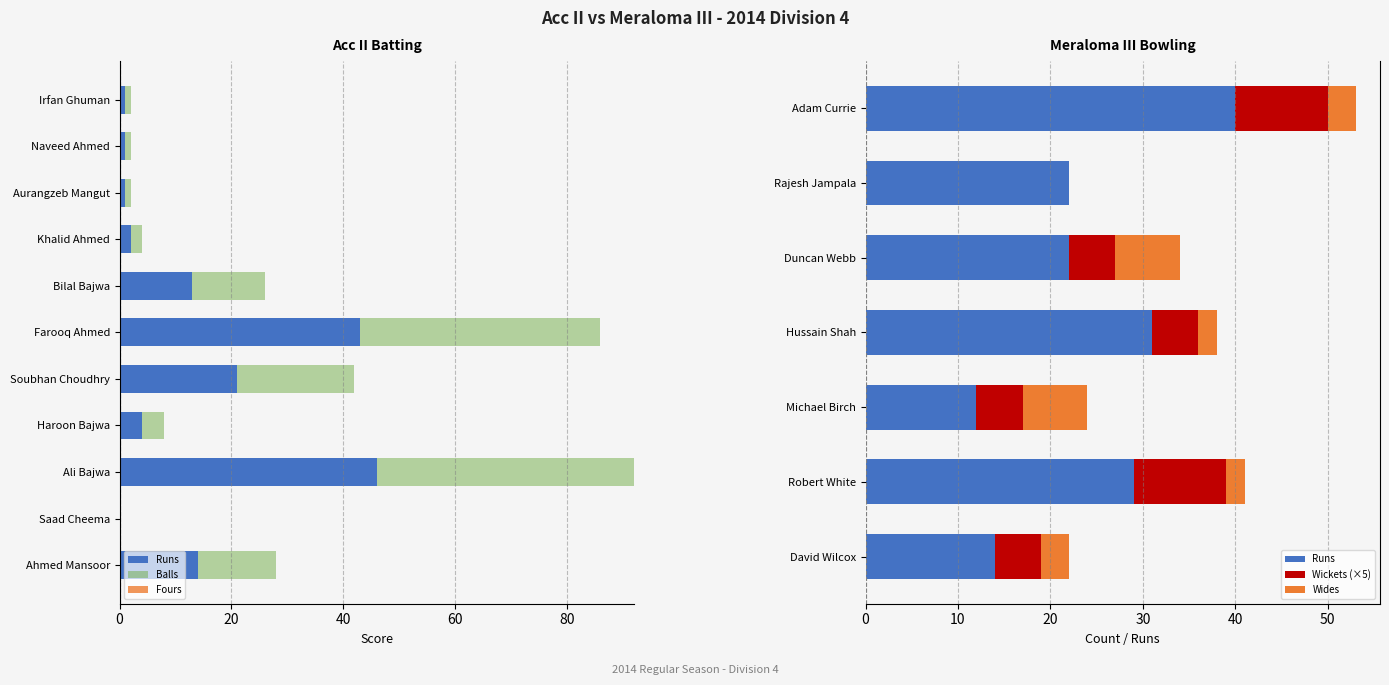

What is the label of the 5th bar from the left?

Soubhan Choudhry